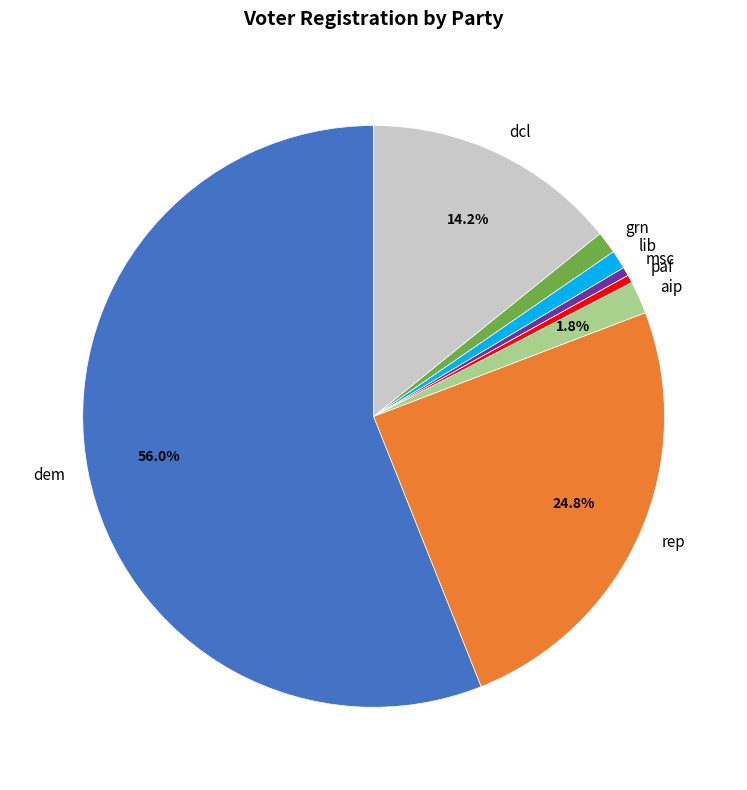

Do lib and rep together represent more than half of the pie?

No